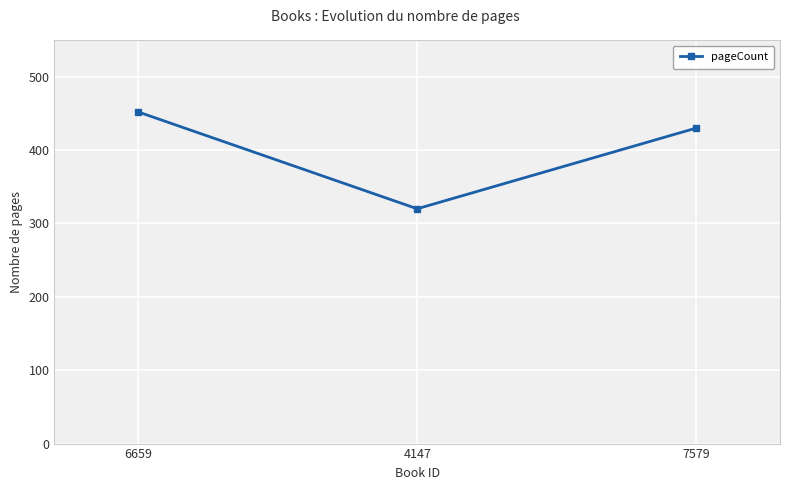

What is the label of the 3rd point from the left?

7579